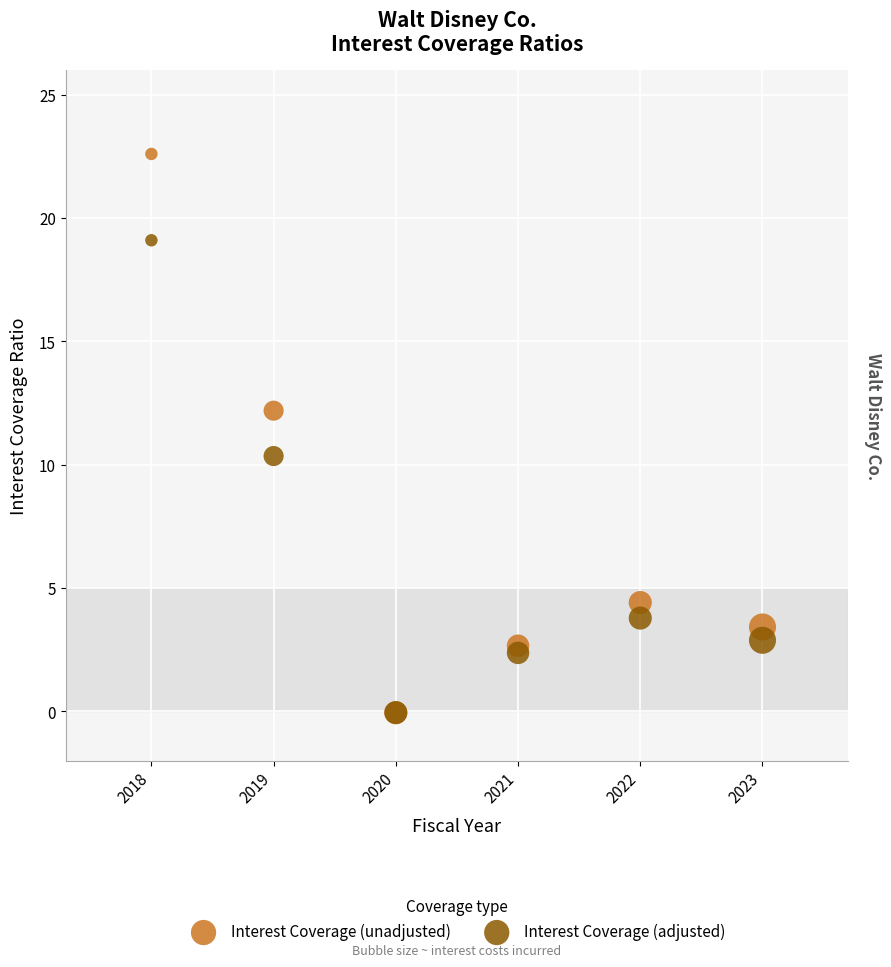

Which series contains the highest Y value?

Interest Coverage (unadjusted)